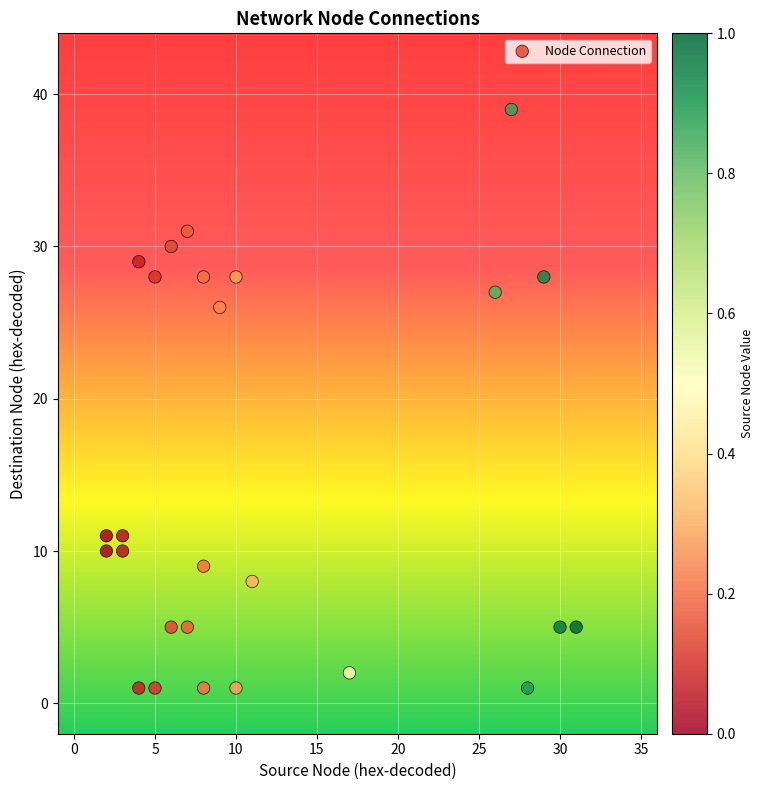

What is the range of Y values (max minus min)?

38